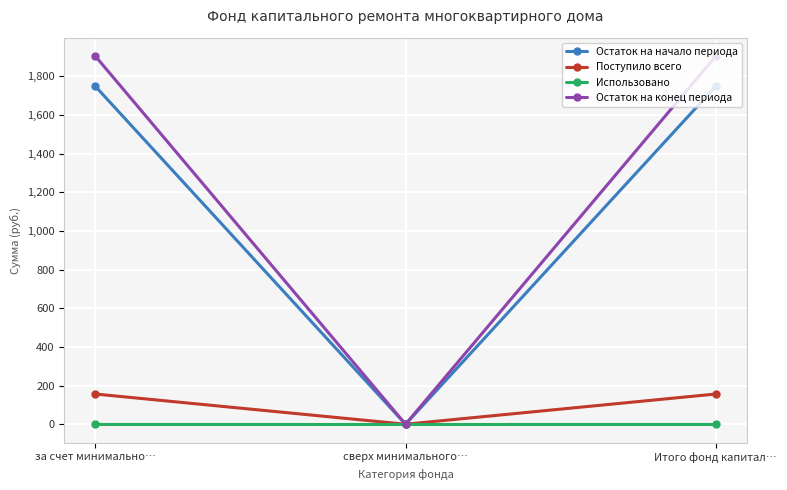

Rank the series at за счет минимально… from highest to lowest value.

Остаток на конец периода, Остаток на начало периода, Поступило всего, Использовано